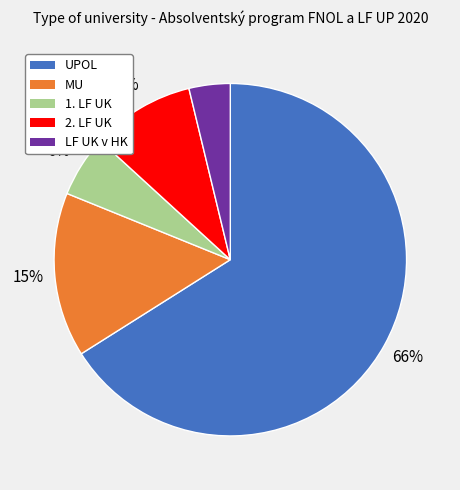

Rank the categories by value from highest to lowest.

UPOL, MU, 2. LF UK, 1. LF UK, LF UK v HK